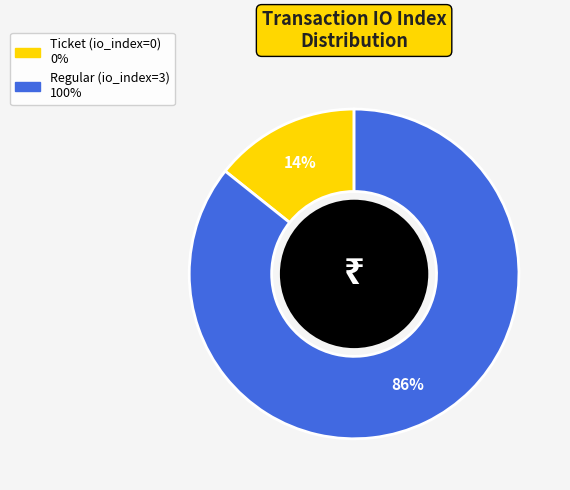

Is there any slice that represents more than half of the pie?

Yes